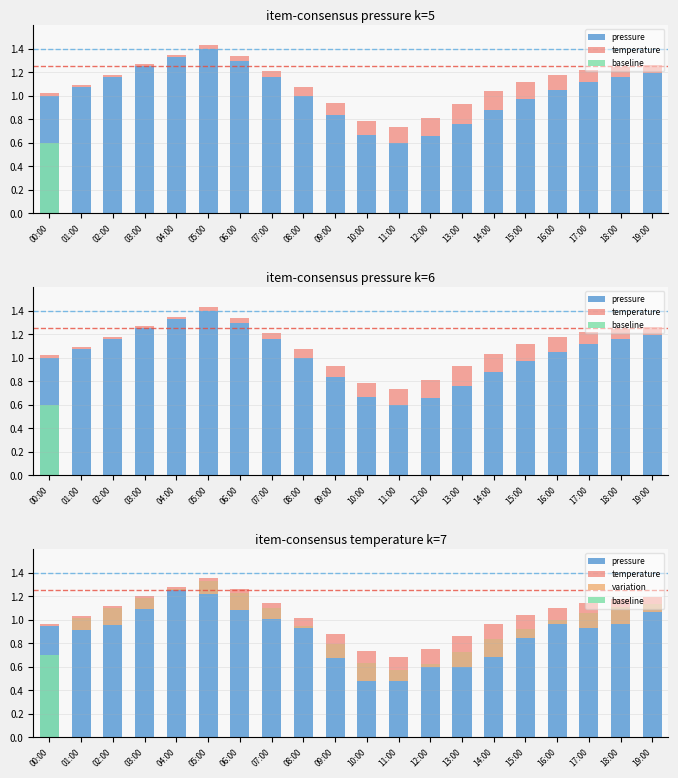

List the series in order of their peak value, lowest first.

temperature, variation, baseline, pressure